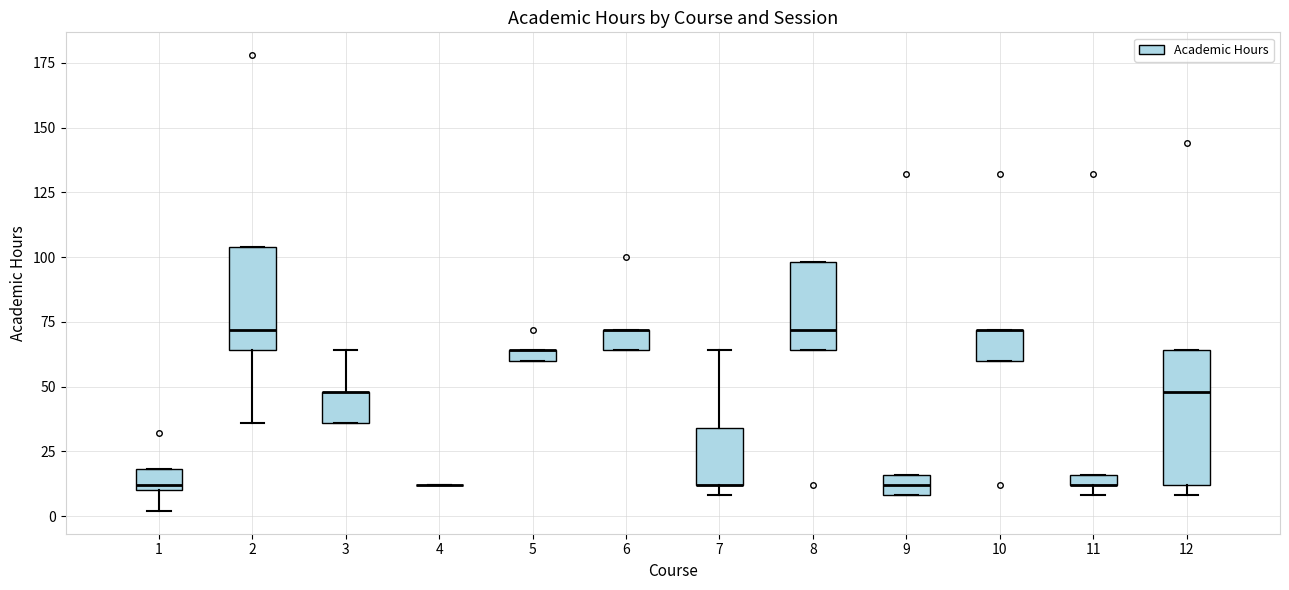

Where is the lower edge of the box at x = 8 on the y-axis? The values are not printed on the chart, so give them approximately, as read against the axis.

65